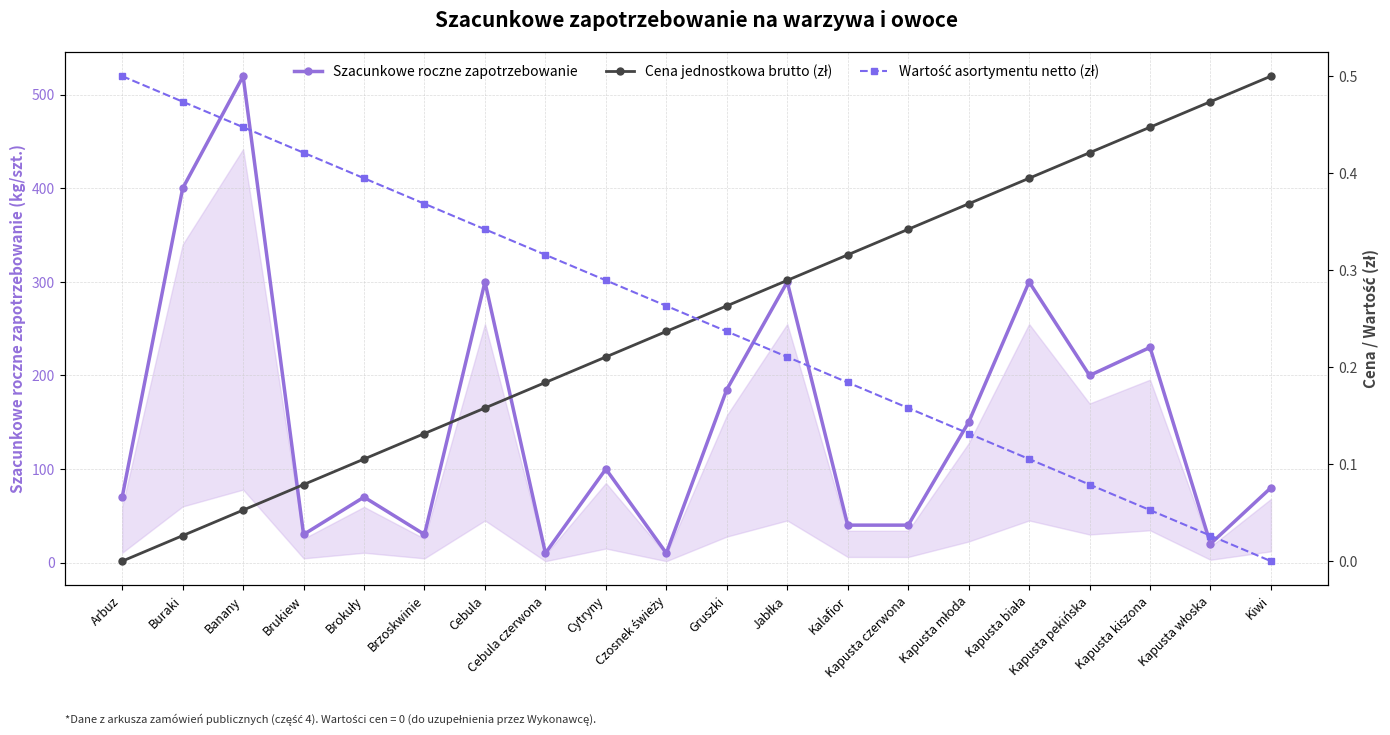

What is the label of the 18th point from the right?

Banany